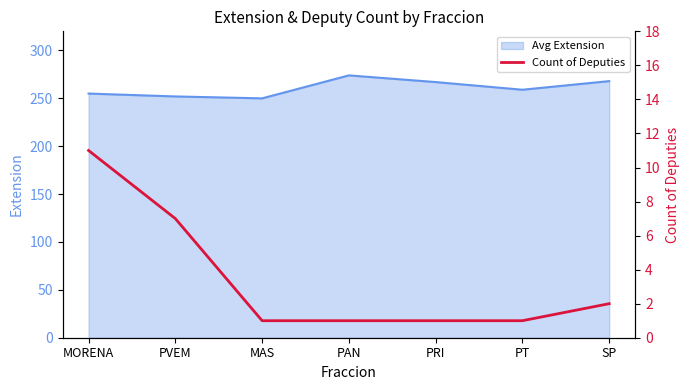

True or false: Avg Extension has a value of 274 at PAN.

True